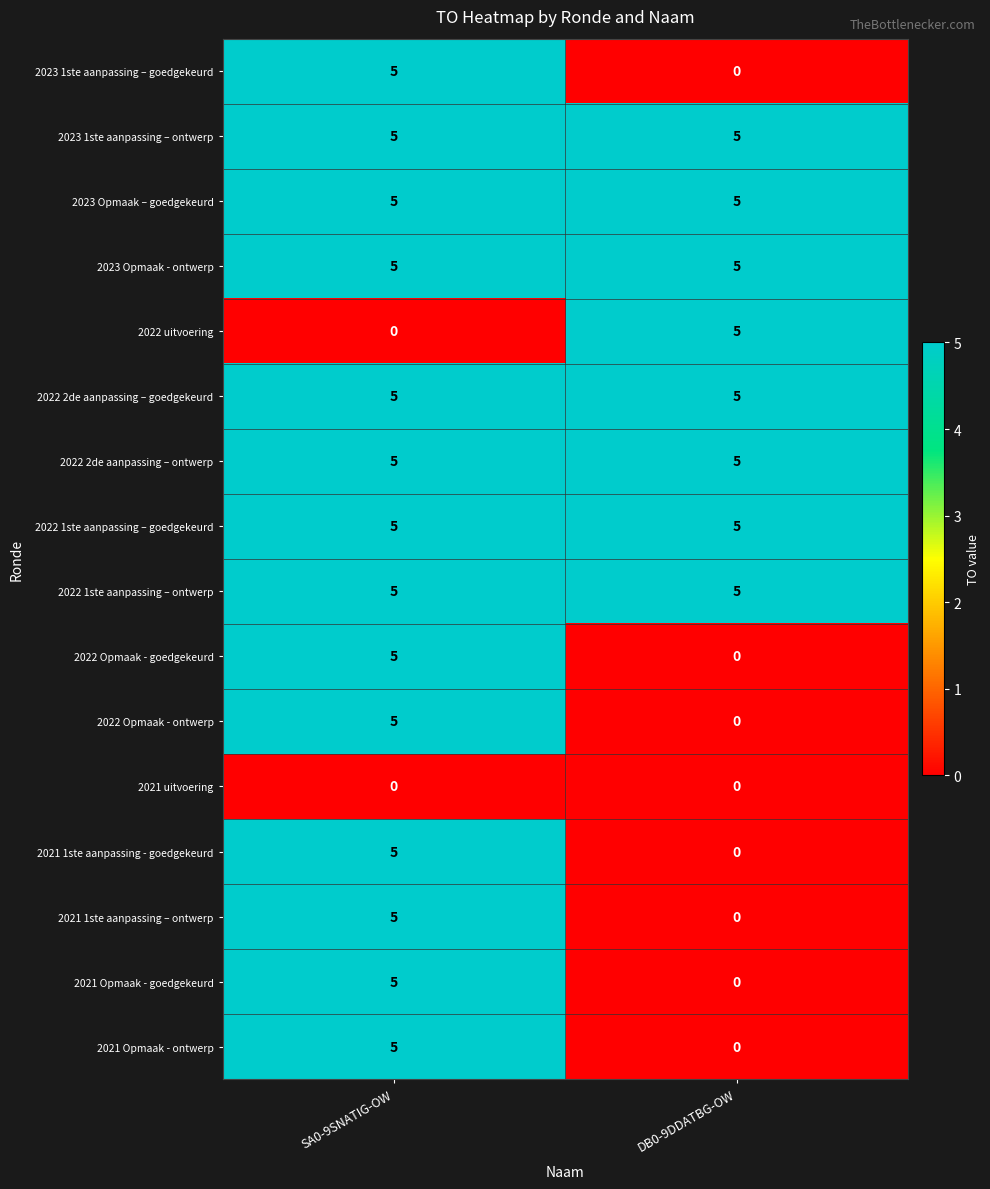

What is the difference between the highest and lowest values at DB0-9DDATBG-OW?

5